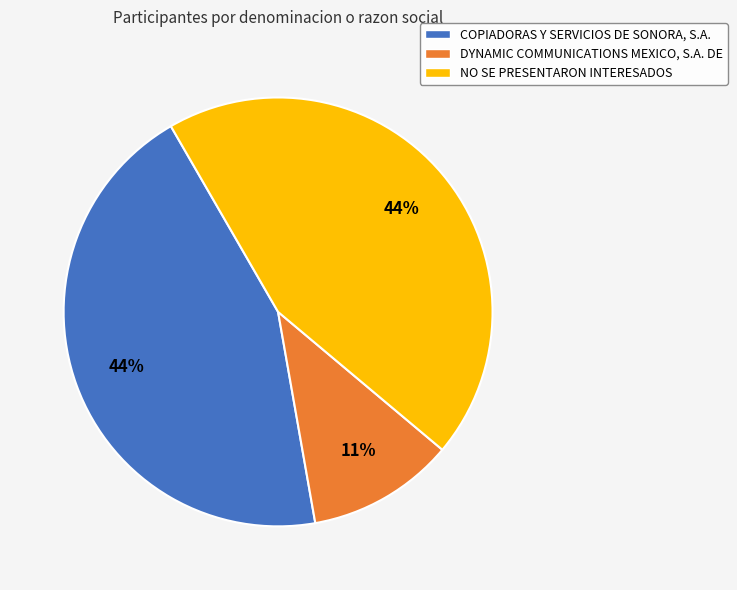

Count the number of slices in the pie.

3